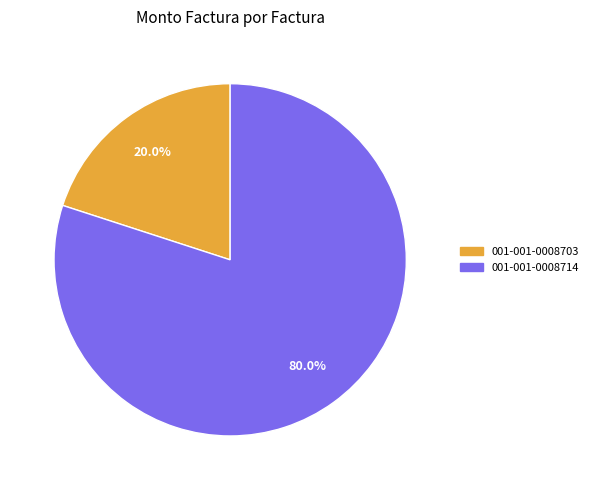

What percentage is NOT represented by 001-001-0008703?

80.0%